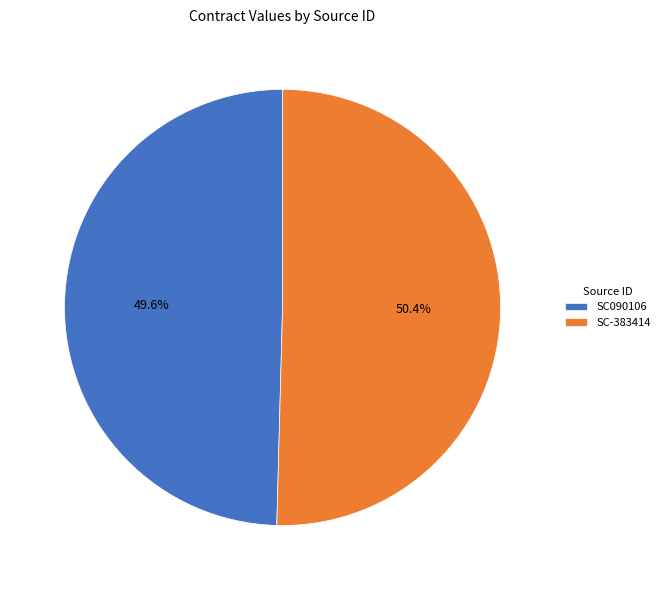

Which slice is the largest?

SC-383414